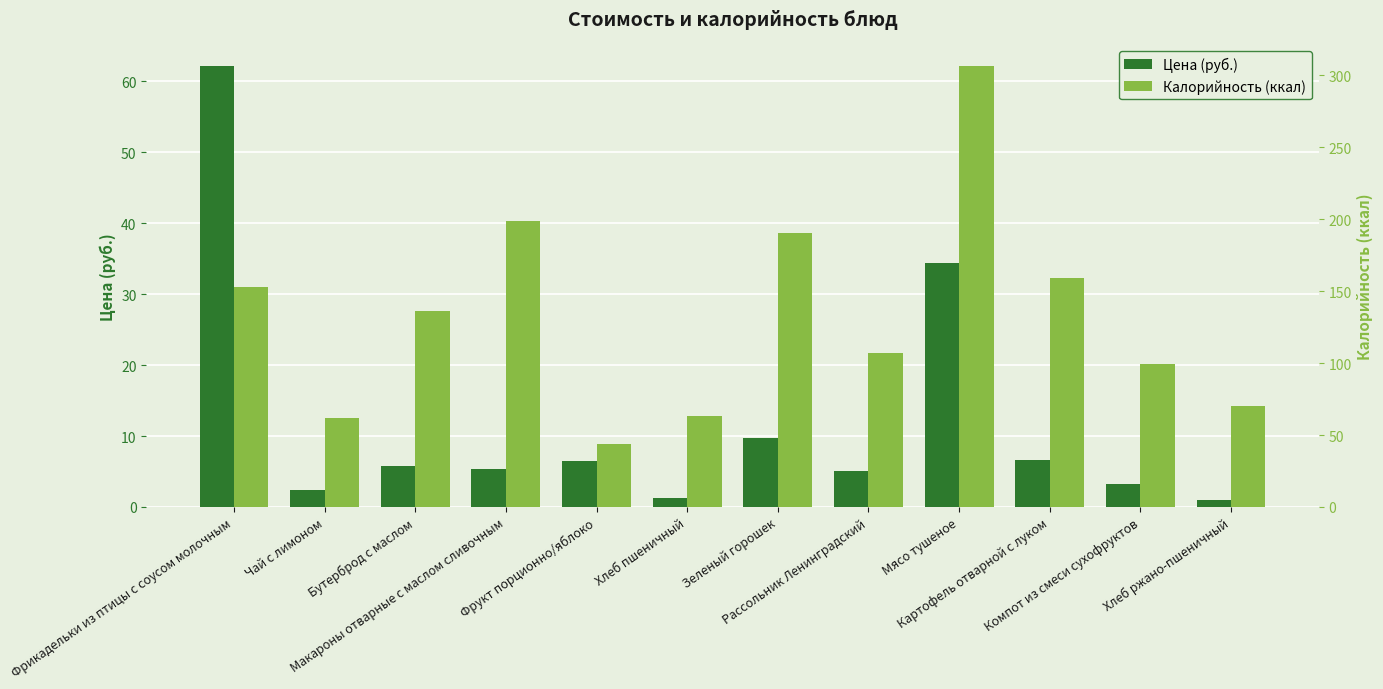

What is the greatest value displayed?

306.0